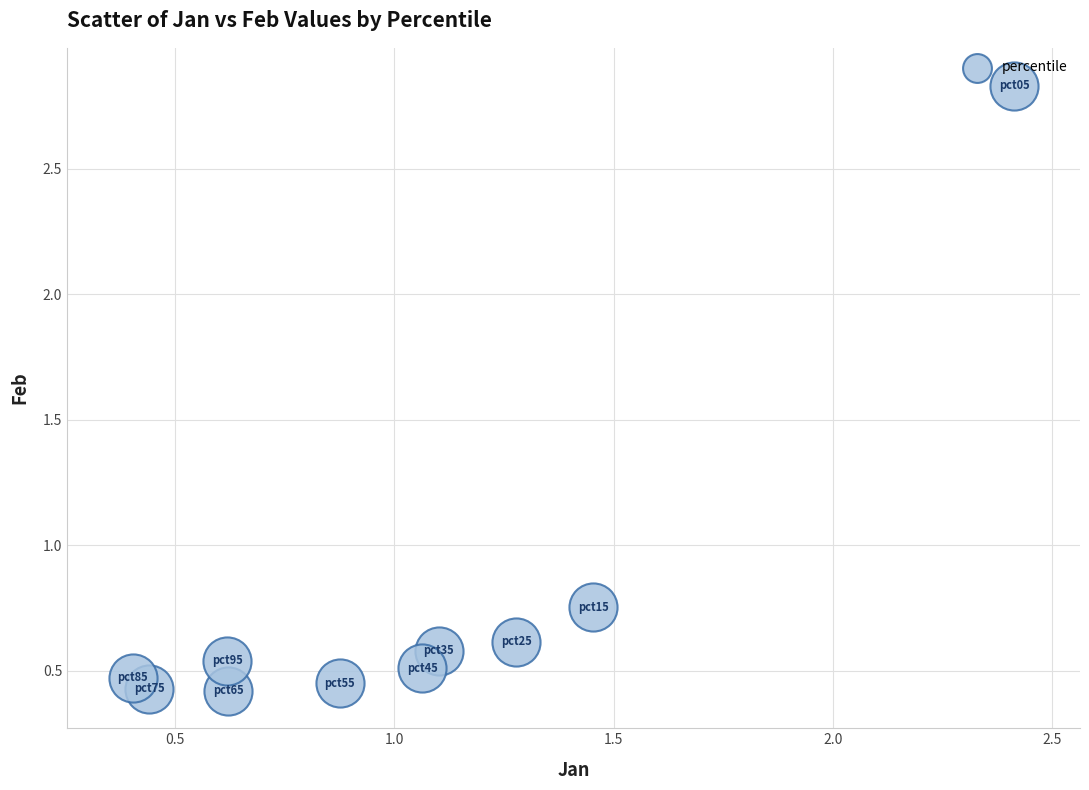

What is the range of Y values (max minus min)?

2.4